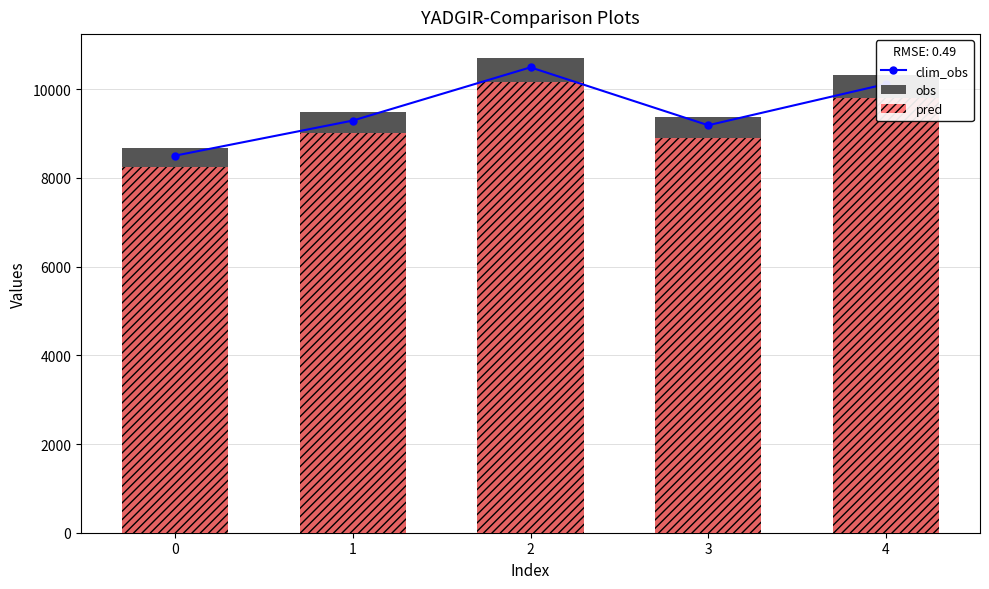

What is the approximate value of clim_obs at 4?

10116.5